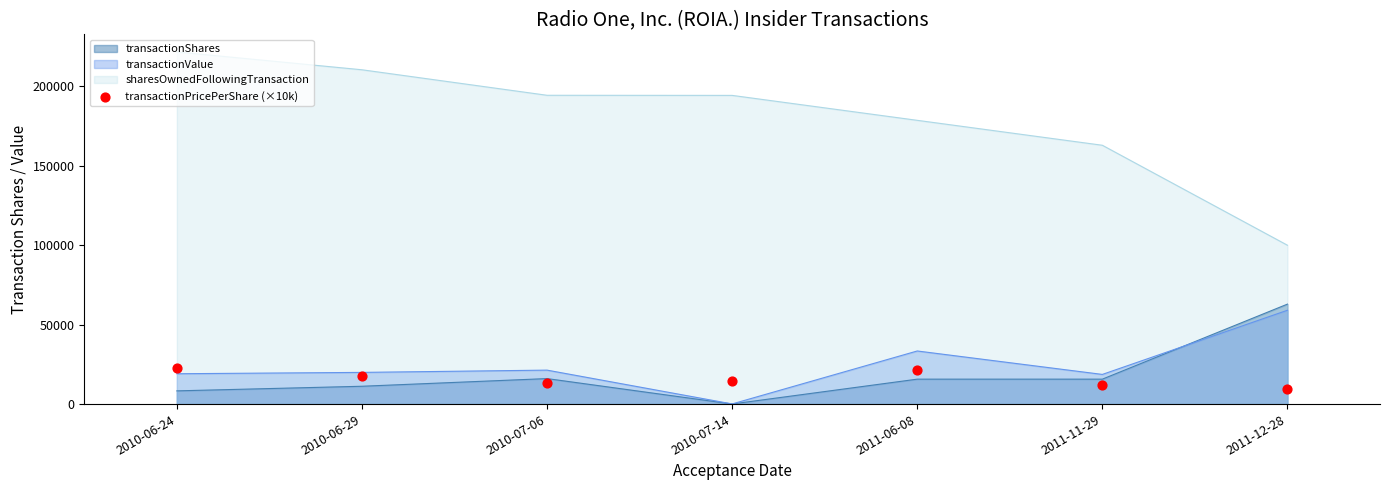

The value of sharesOwnedFollowingTransaction at 2010-07-14 is 273585. True or false?

False